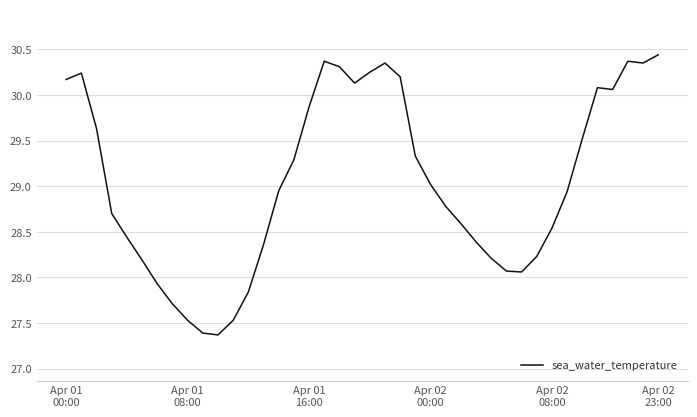

Is this an area chart (filled region under the line)?

No